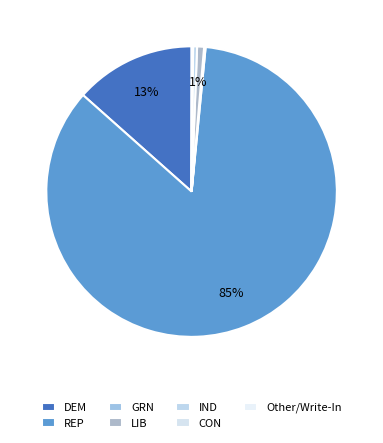

Which category has the smallest portion of the pie?

Other/Write-In